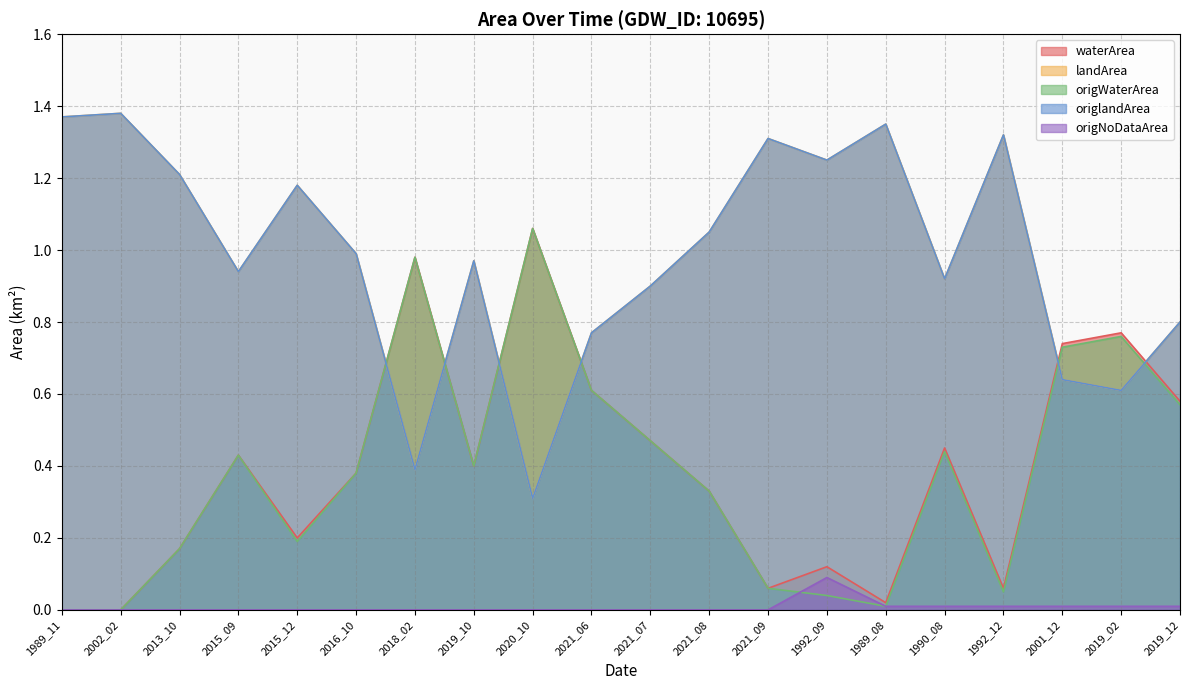

Which series has the widest spread of values?

landArea